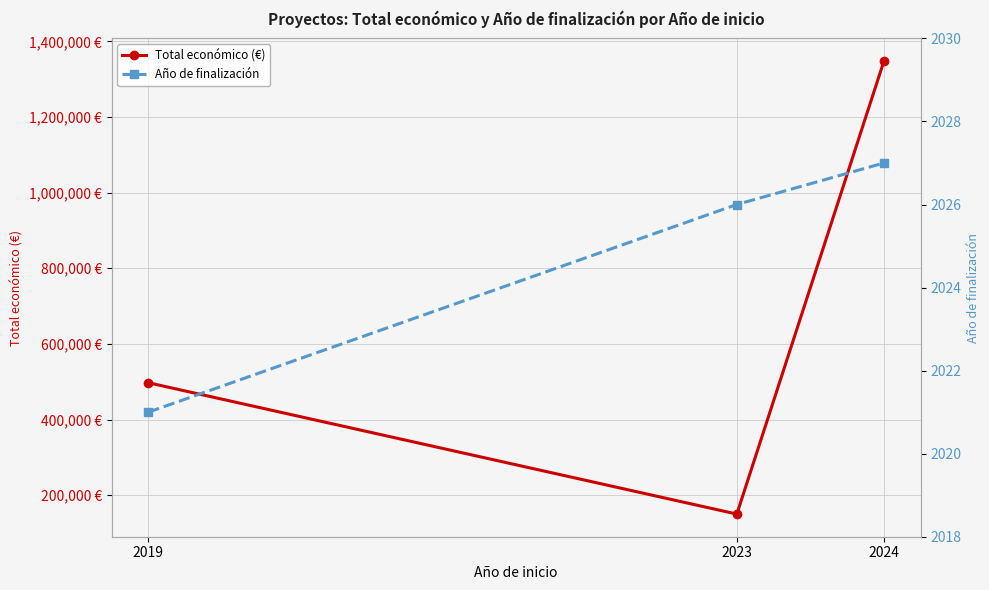

Where does the Total económico (€) series first go above 497232?

2024